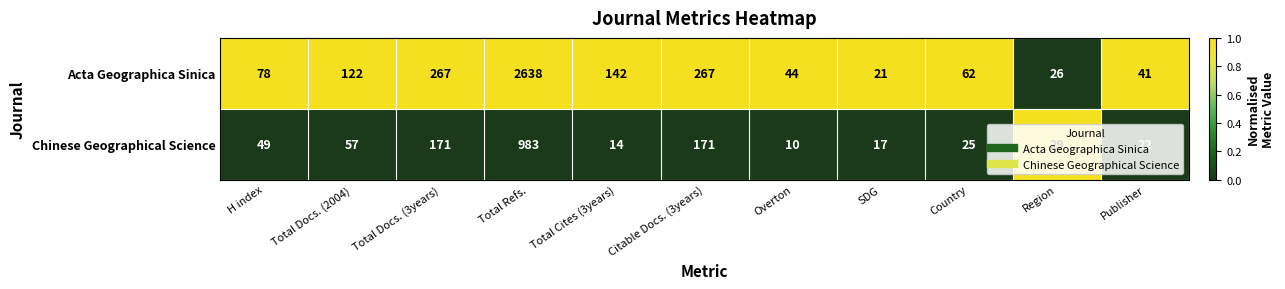

What value does the Chinese Geographical Science series have at Total Docs. (2004), to the nearest 50?

50